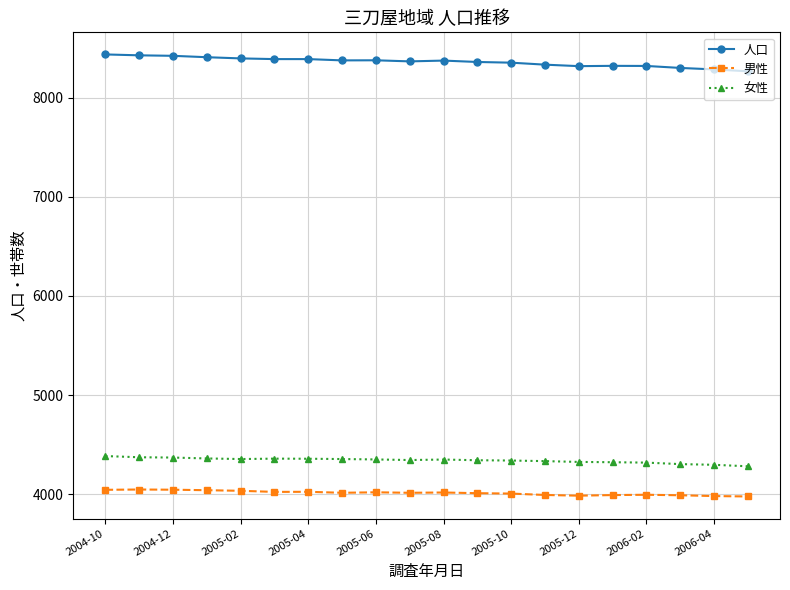

Which series has the largest range (max minus min)?

人口